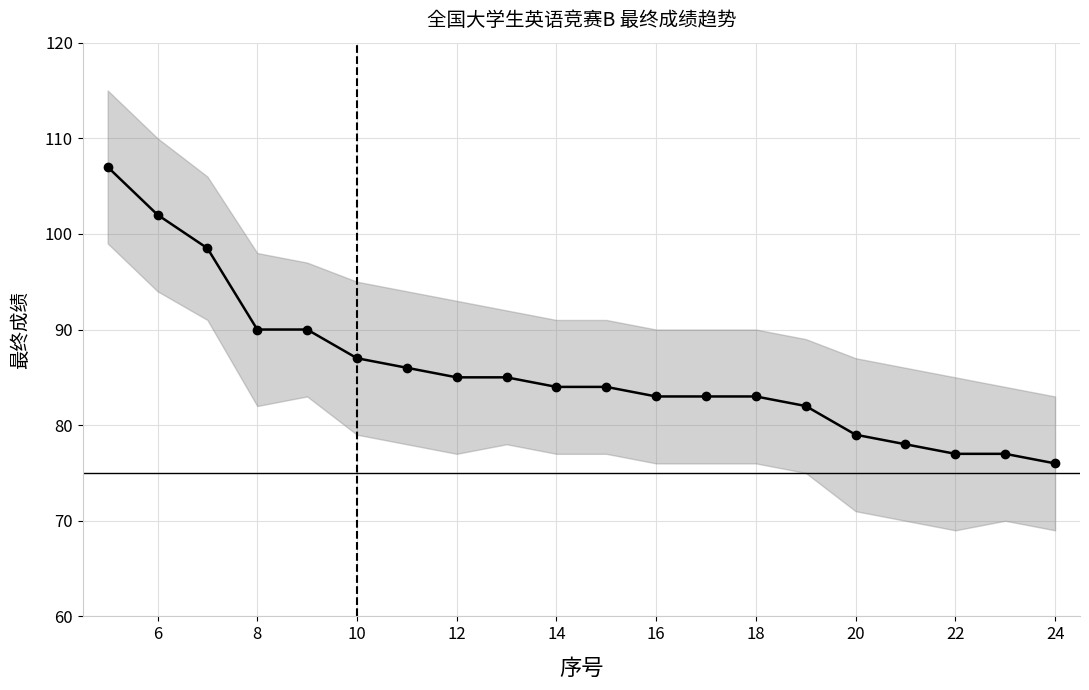

Approximately how many times larger is the value at 16 compared to 14?

1.0